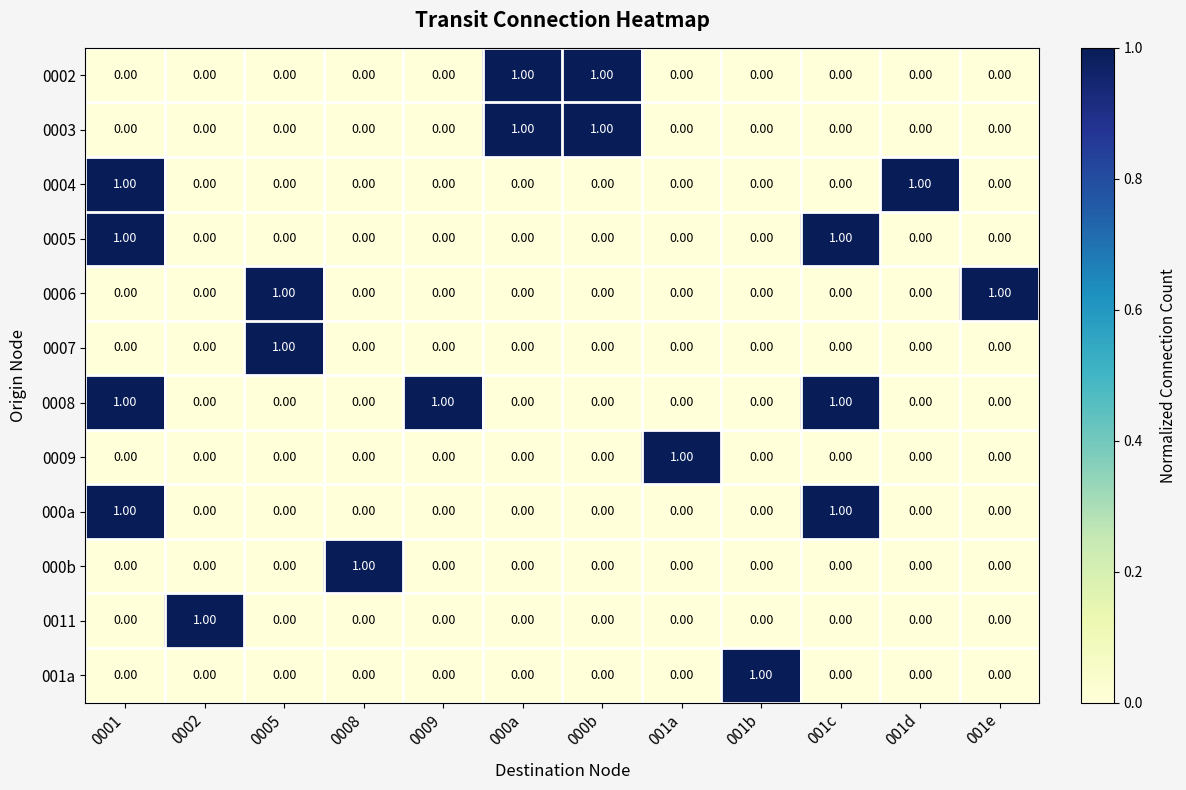

At how many categories does at least one series exceed 0?

12